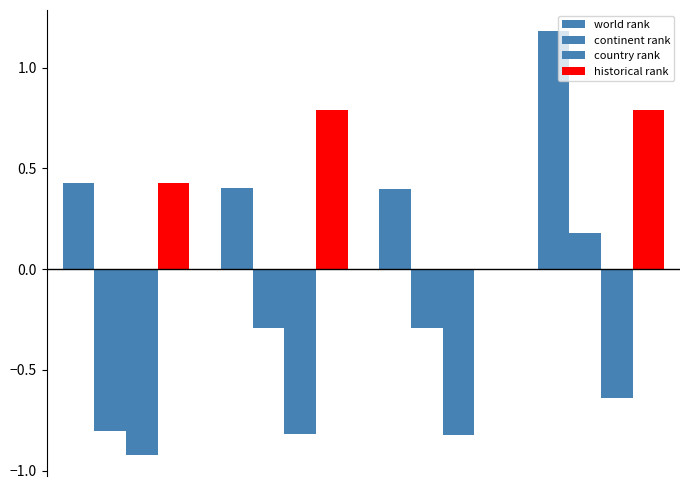

Count the historical rank values in the range 0 to 1.

4